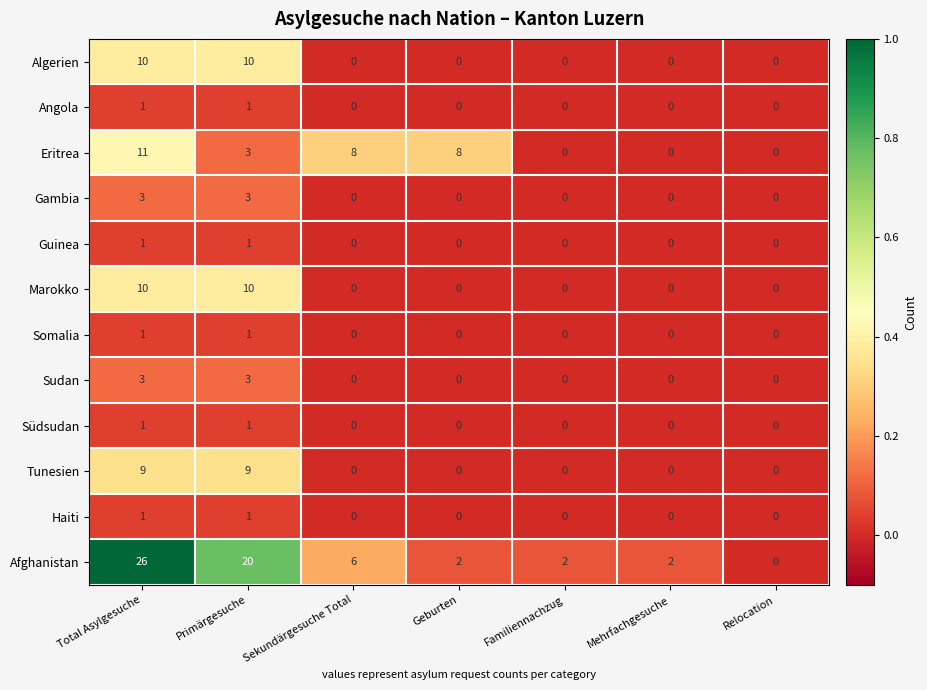

What is the sum of all Gambia values?

6